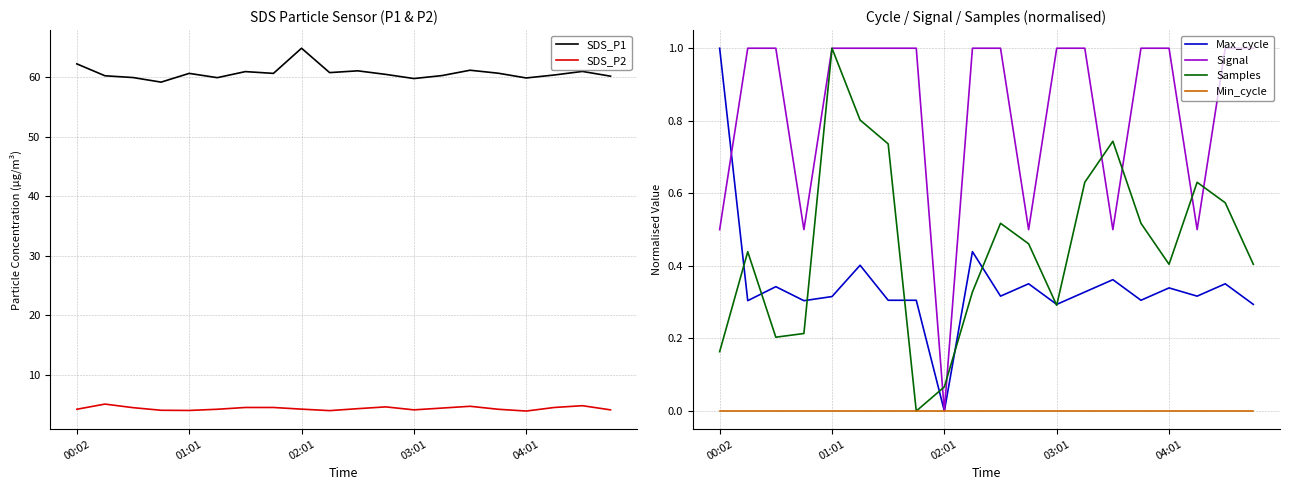

True or false: Samples has a value of 0.2 at 13.

False